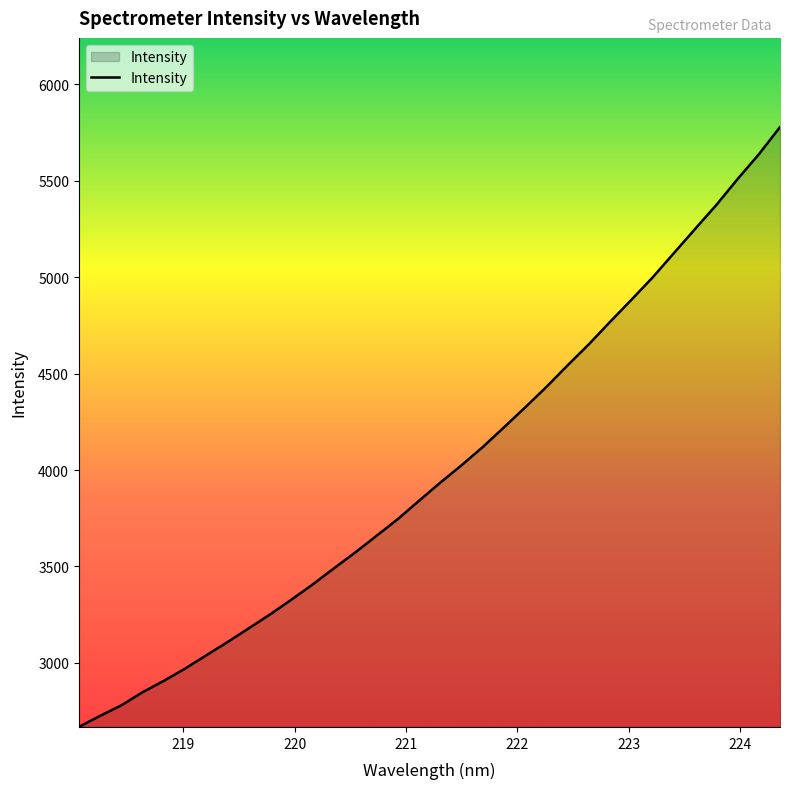

What is the greatest value displayed?

5777.3